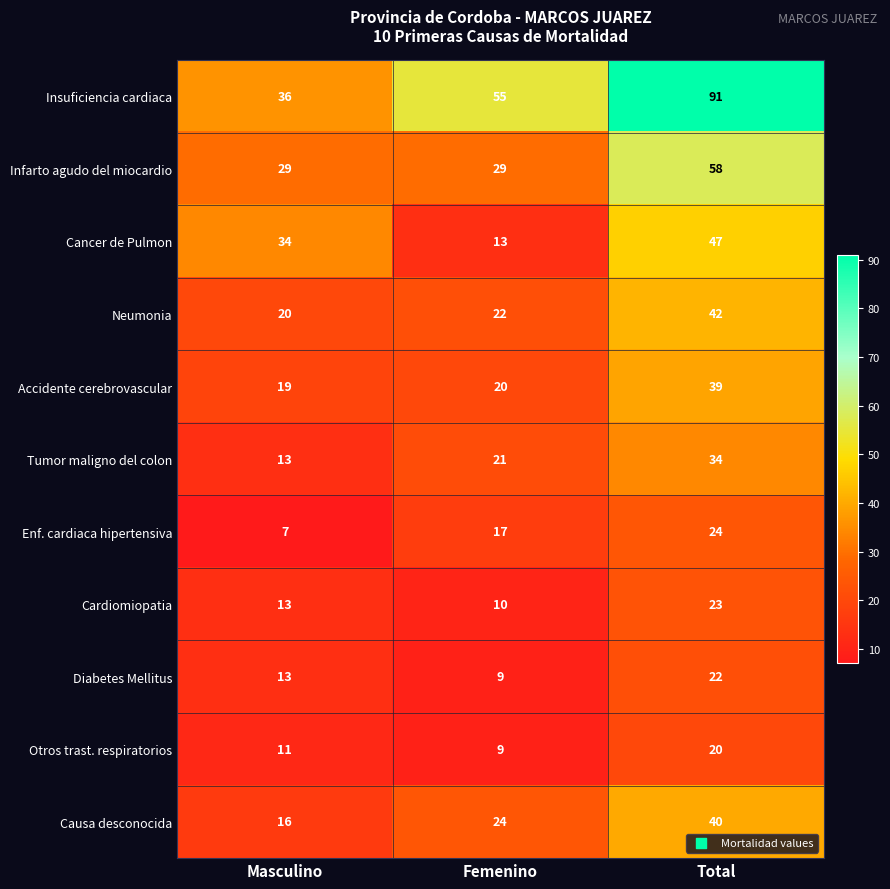

Rank the categories by Cardiomiopatia value from lowest to highest.

Femenino, Masculino, Total